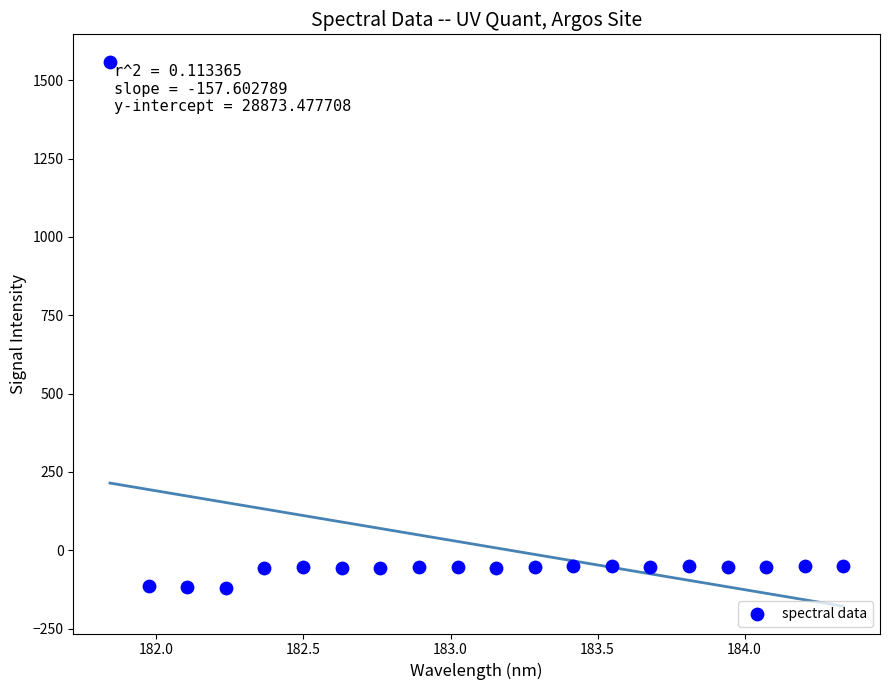

What is the range of Y values (max minus min)?

1678.0